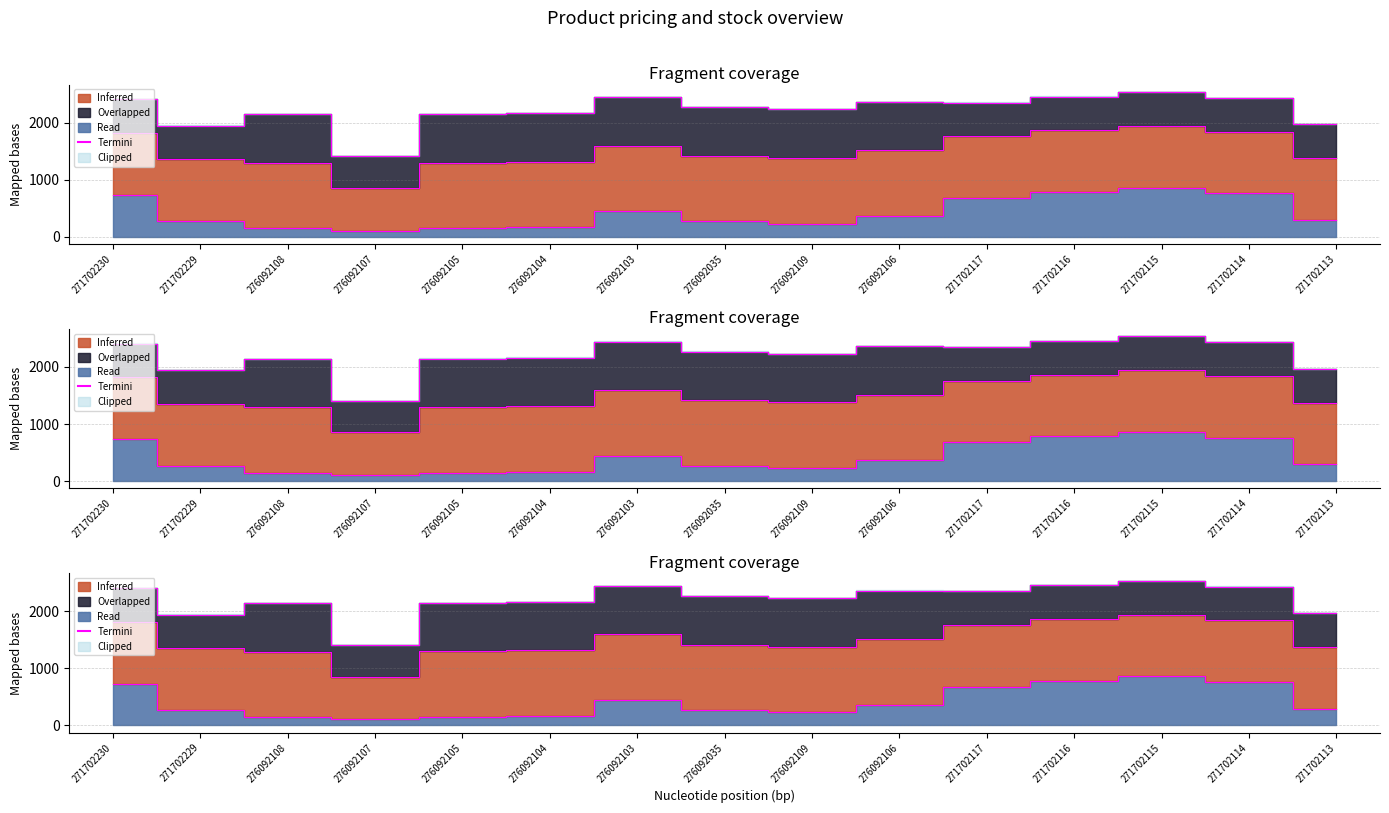

What is the difference between the second highest and minimum values?

675